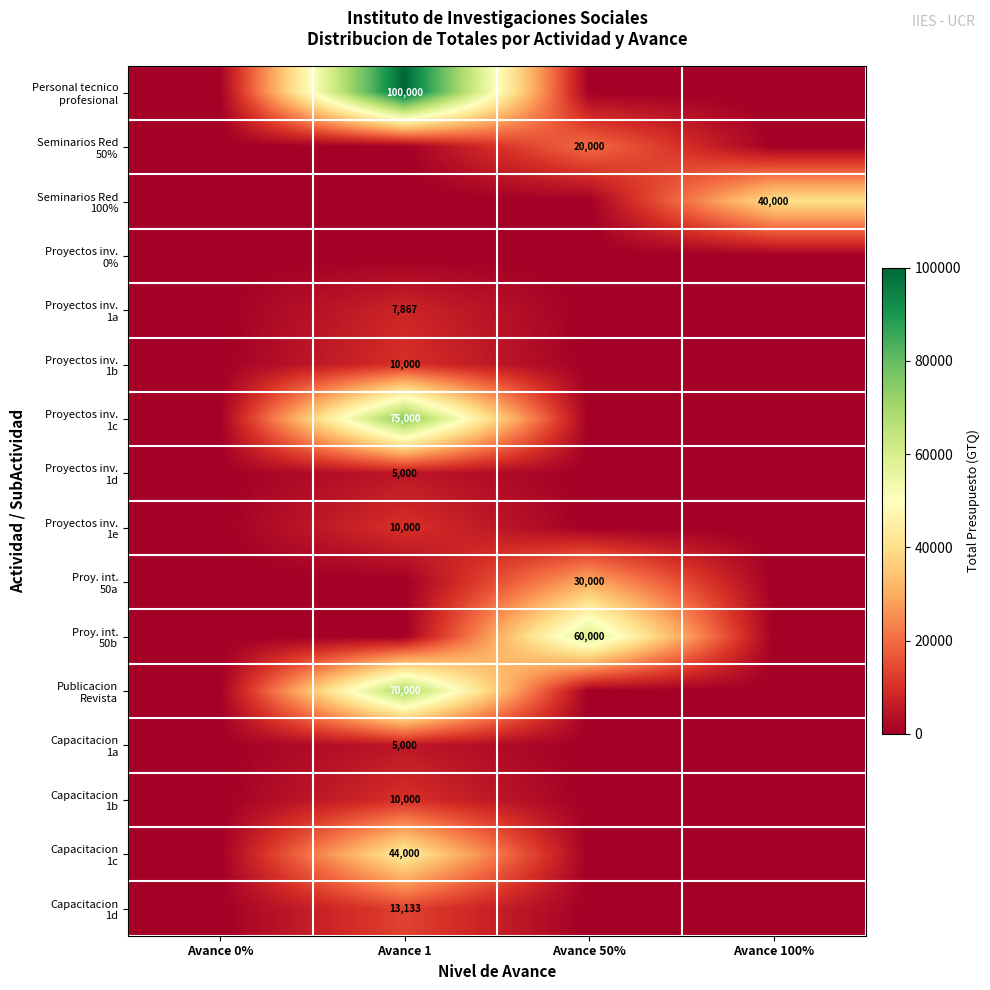

What is the sum of the Publicacion Revista values at Avance 1 and Avance 50%?

70000